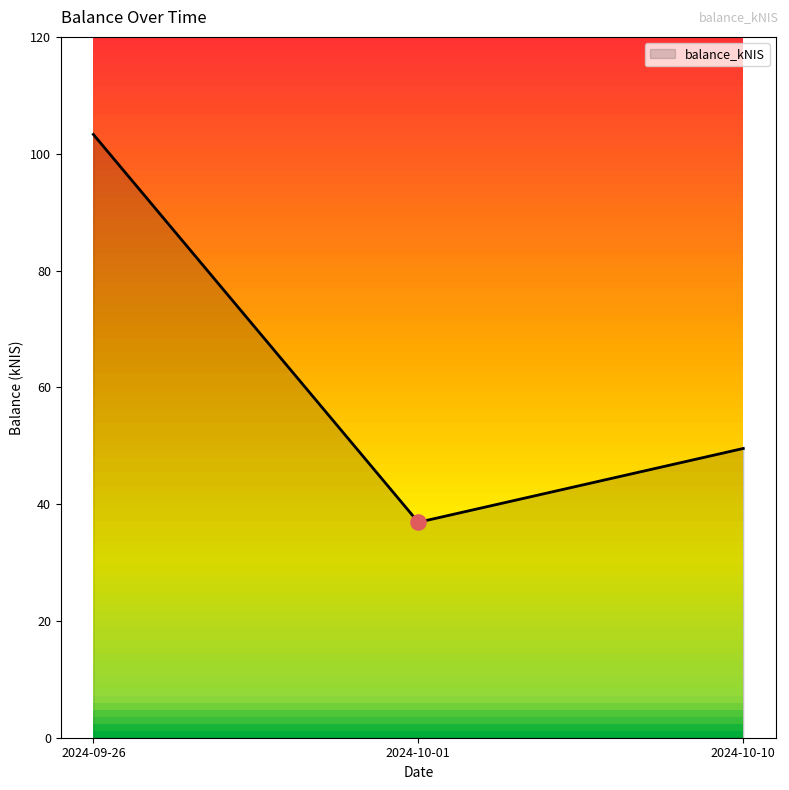

Which has a higher value, 2024-10-01 or 2024-09-26?

2024-09-26